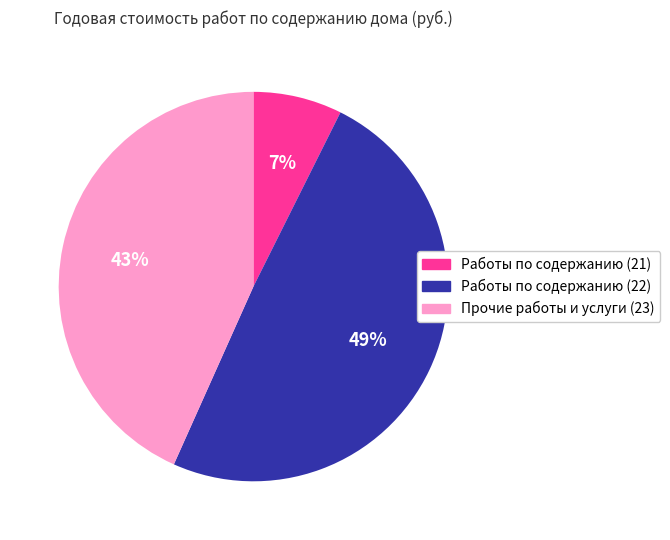

Between Прочие работы и услуги (23) and Работы по содержанию (21), which is larger?

Прочие работы и услуги (23)